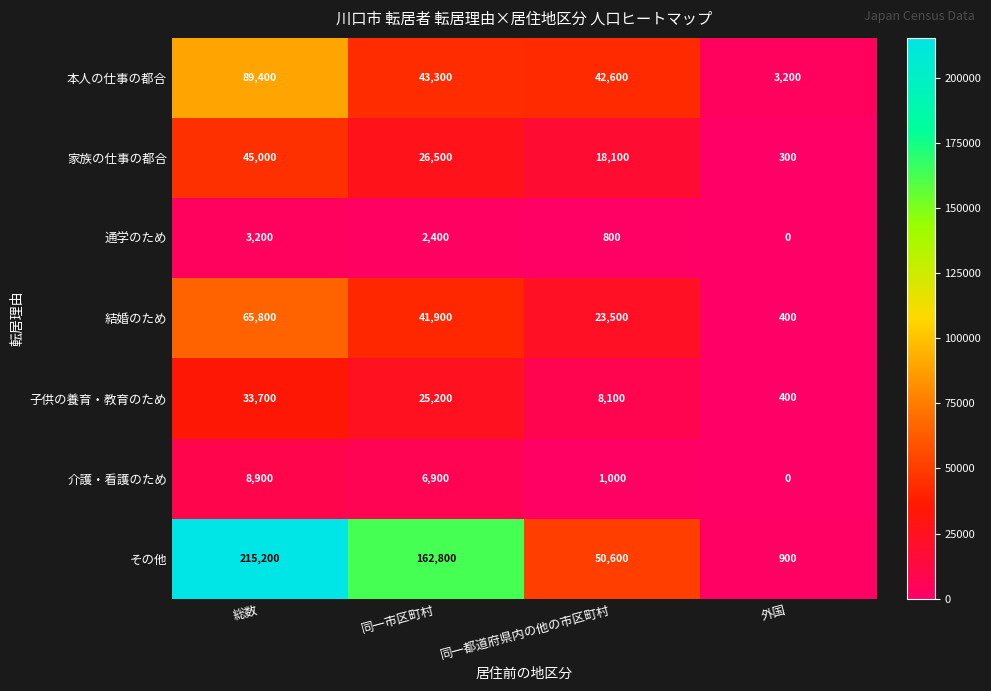

What is the sum of all 子供の養育・教育のため values?

67400